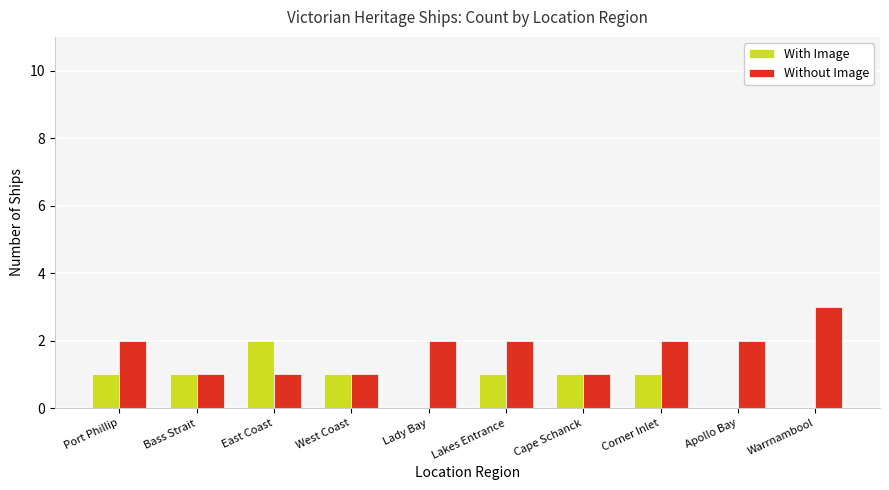

Which series changed the most between Corner Inlet and Apollo Bay?

With Image